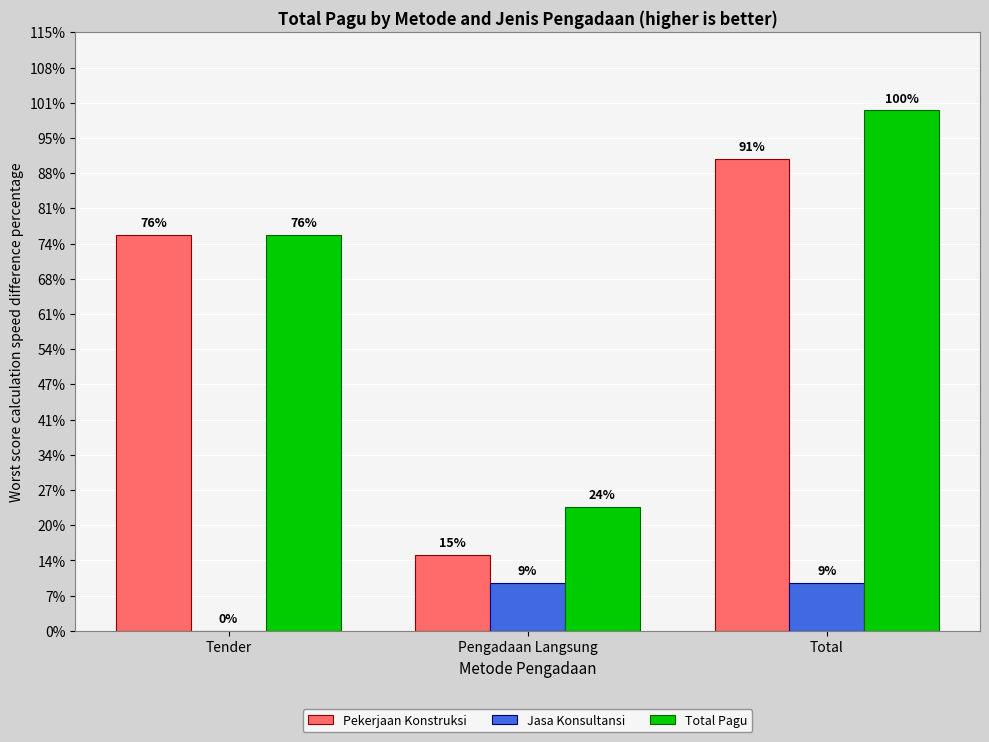

What position from the left is Tender?

1